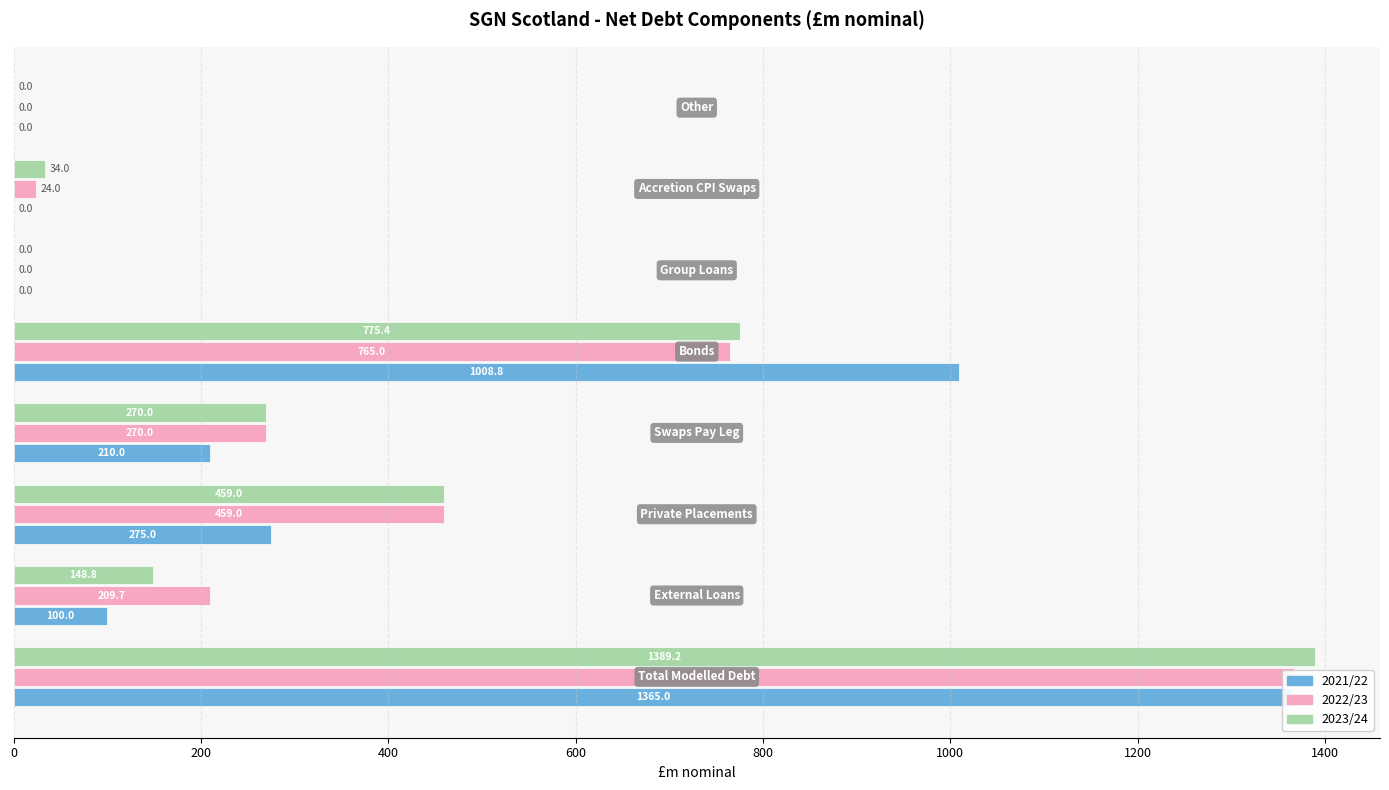

Are the bars horizontal?

Yes